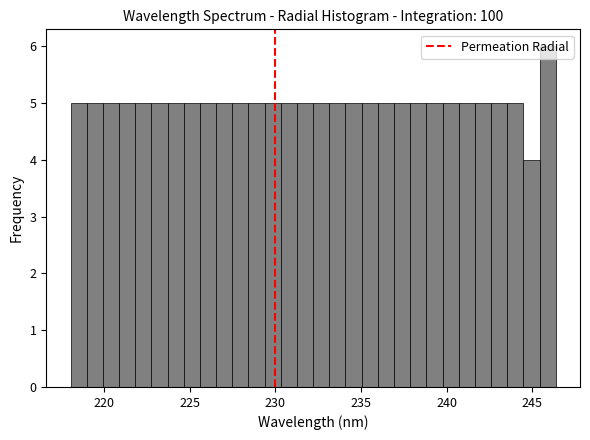

Read against the x-axis, roughly where is the centre of the tallest bar?

246.0